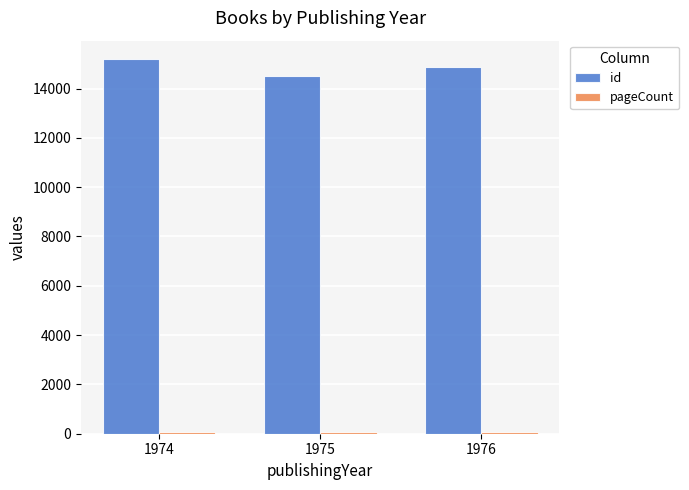

What is the sum of the id values at 1975 and 1974?

29700